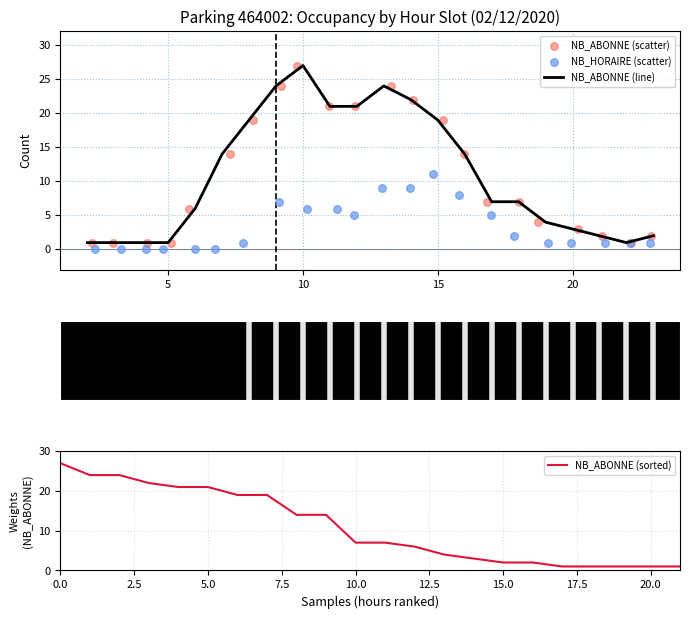

What are all the series names shown in the legend?

NB_ABONNE (line), NB_ABONNE (scatter), NB_HORAIRE (scatter), NB_ABONNE (sorted)